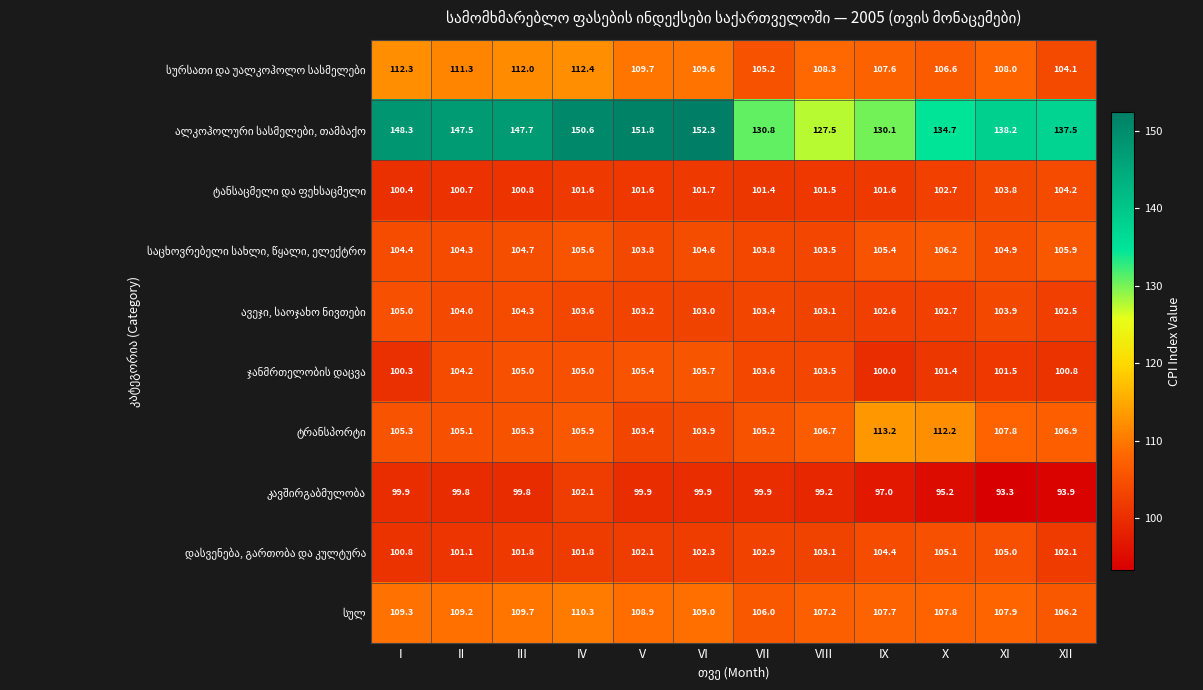

What is the spread (max minus min) of values at I?

48.4